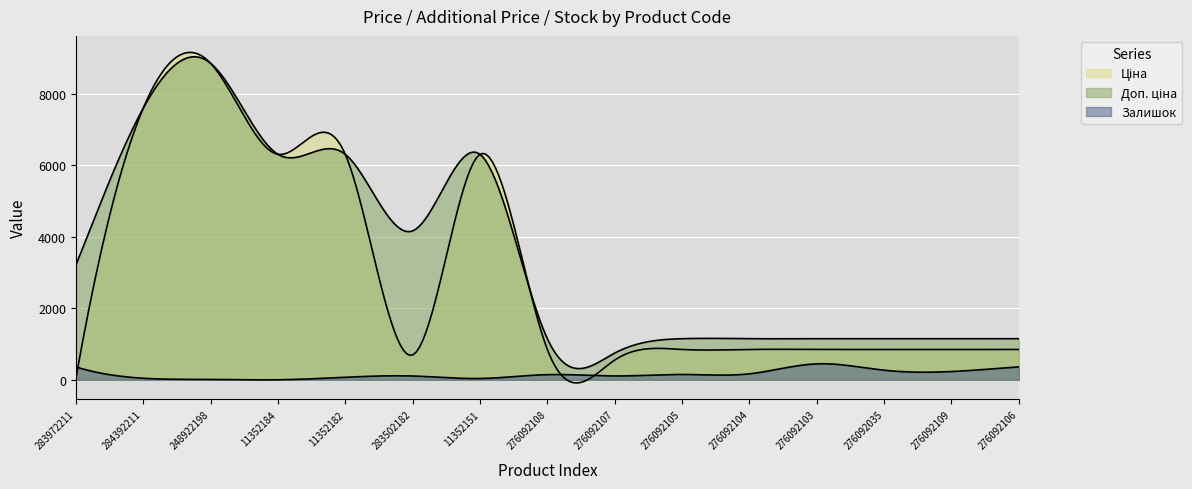

The value of Доп. ціна at 284392211 is 7596.5. True or false?

True